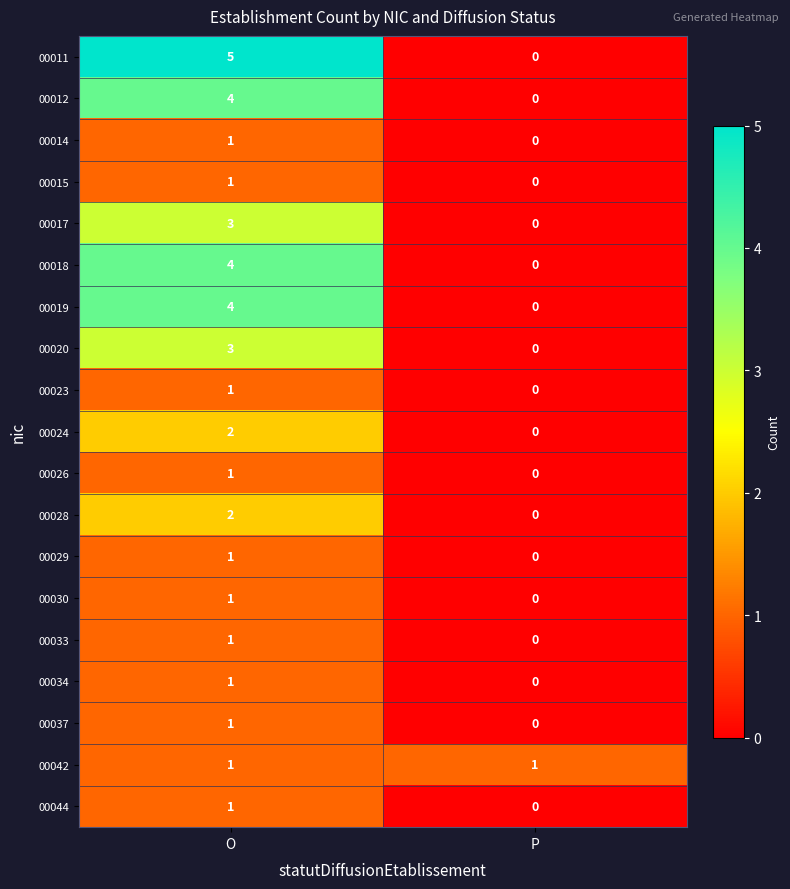

Which series has the largest total across all categories?

00011